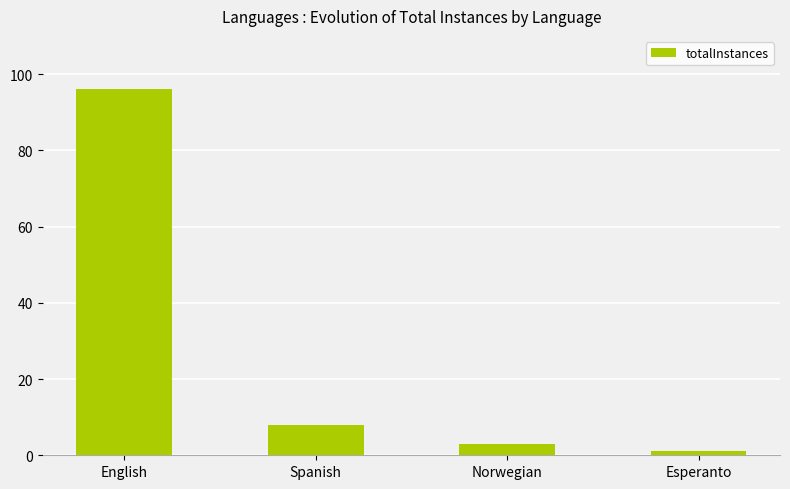

What is the greatest value displayed?

96